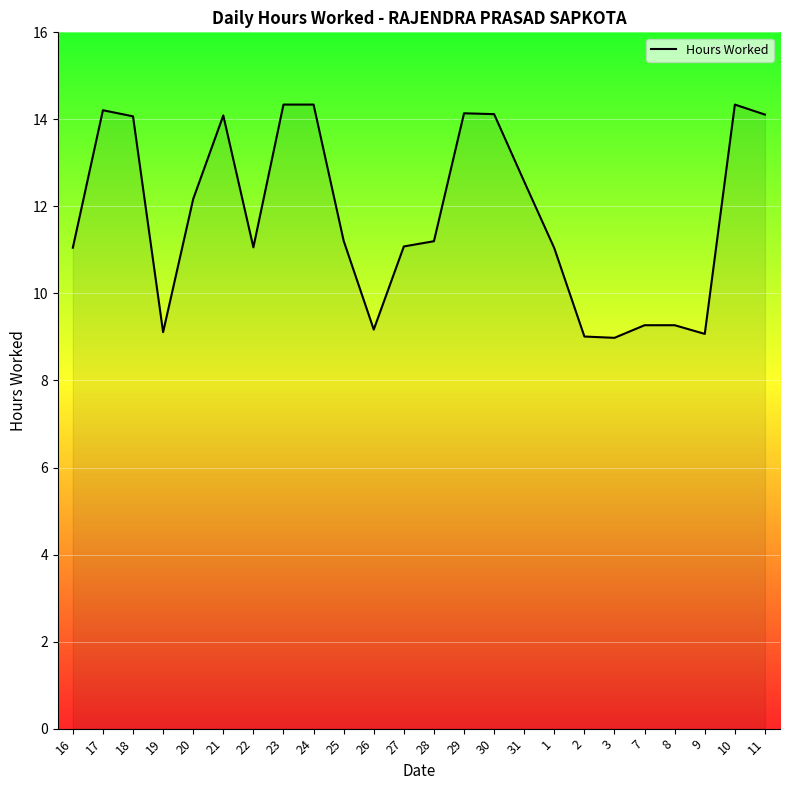

Does the chart display data point markers on the line(s)?

No